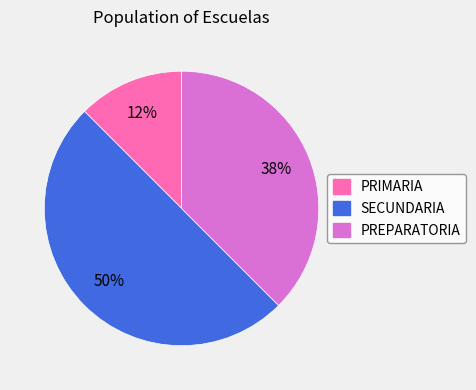

Is it true that PREPARATORIA is 38% of the pie?

True